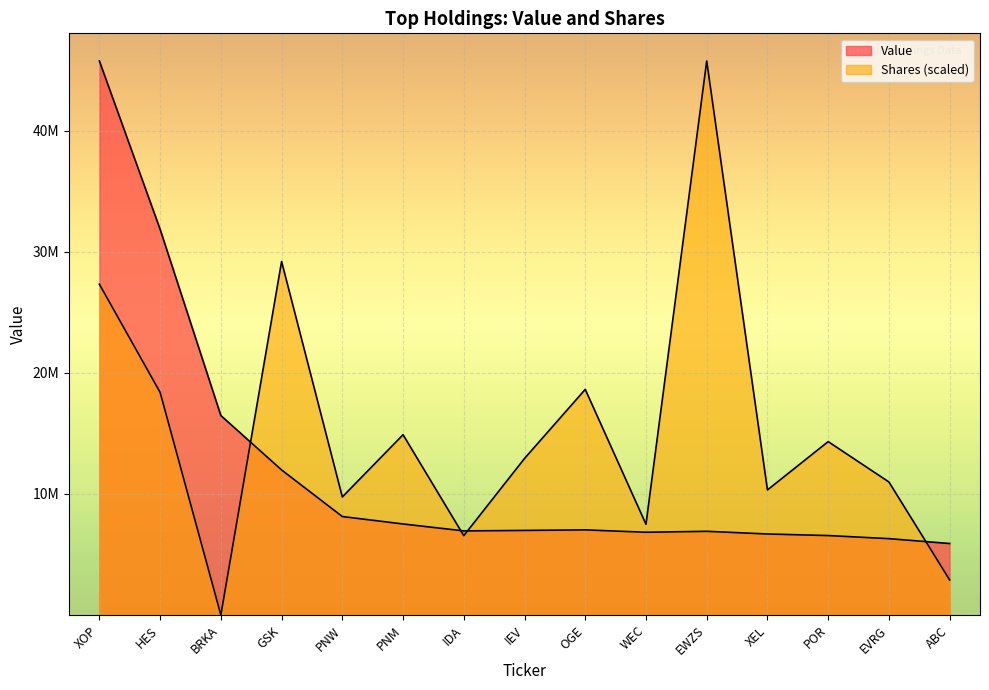

What is the label of the 12th point from the left?

XEL